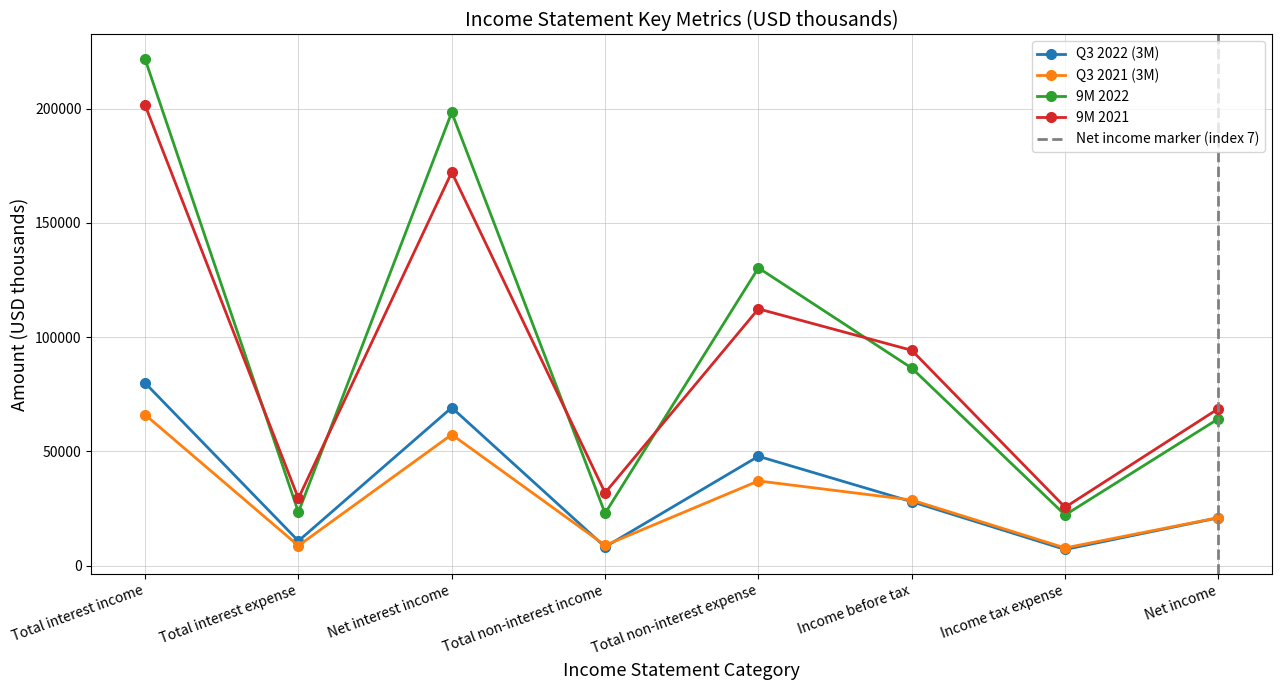

At Net income, list the series in order from largest to smallest.

9M 2021, 9M 2022, Q3 2021 (3M), Q3 2022 (3M)